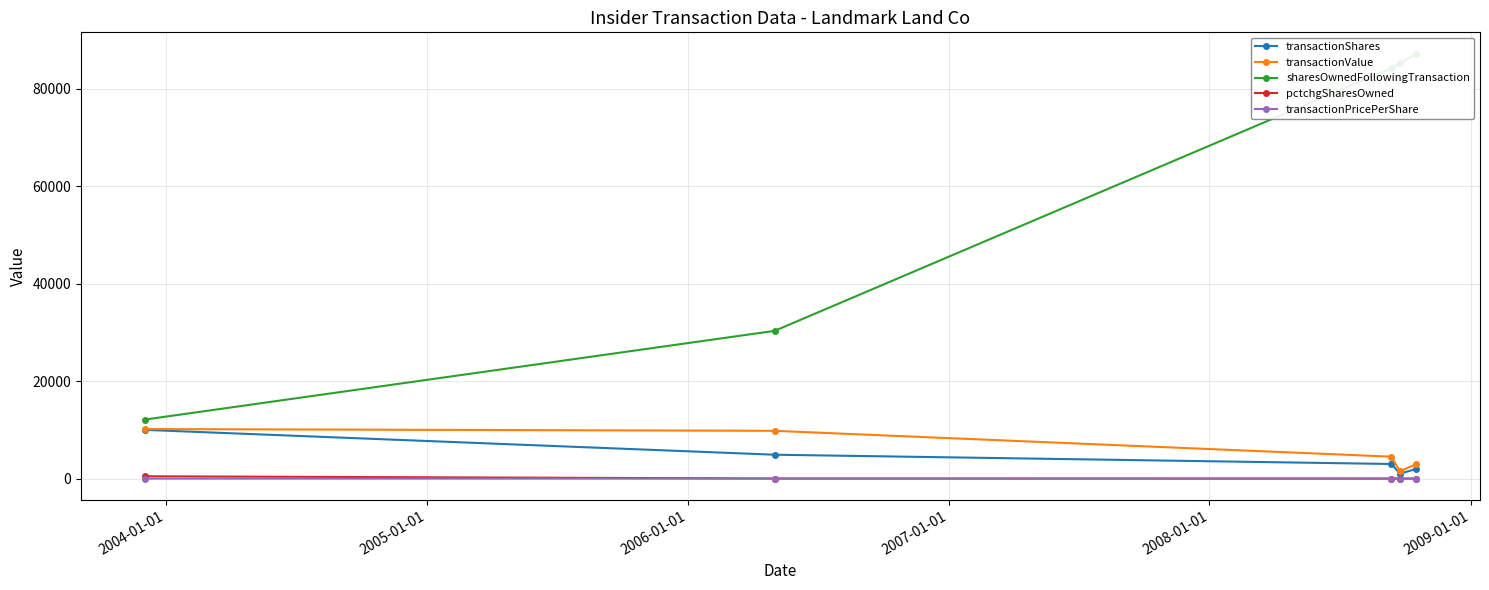

True or false: transactionShares and sharesOwnedFollowingTransaction cross at least once.

False